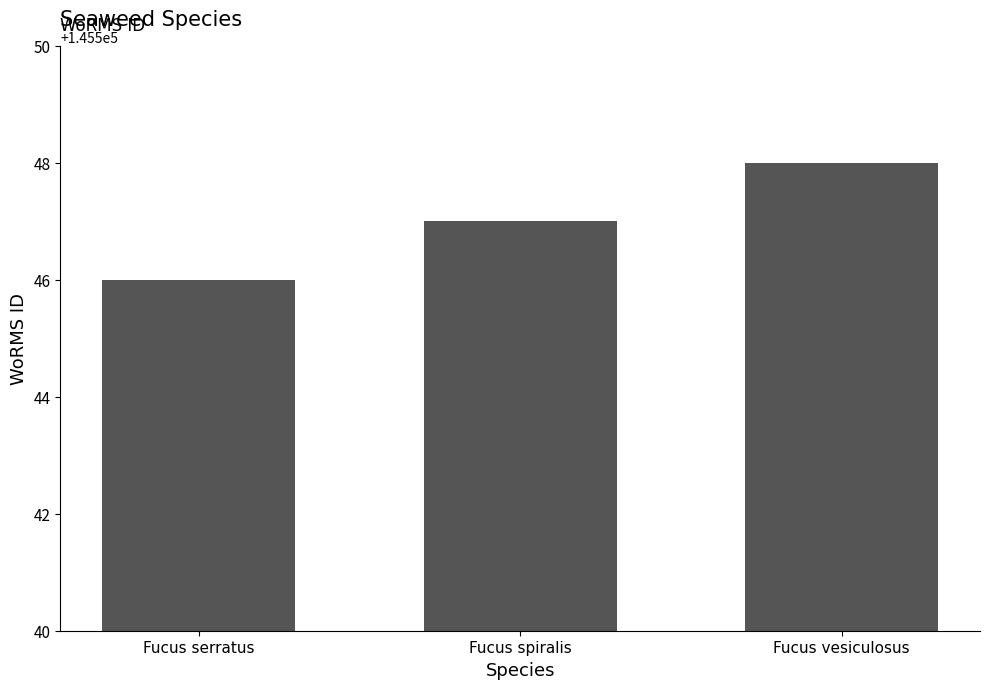

What is the ratio of the value at Fucus vesiculosus to the value at Fucus spiralis?

1.0